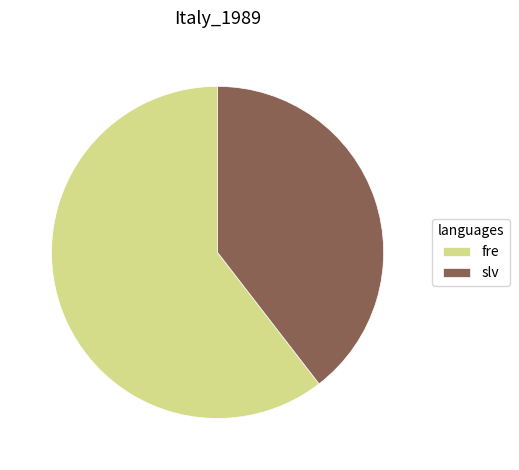

Approximately how many times larger is the value at fre compared to slv?

1.5